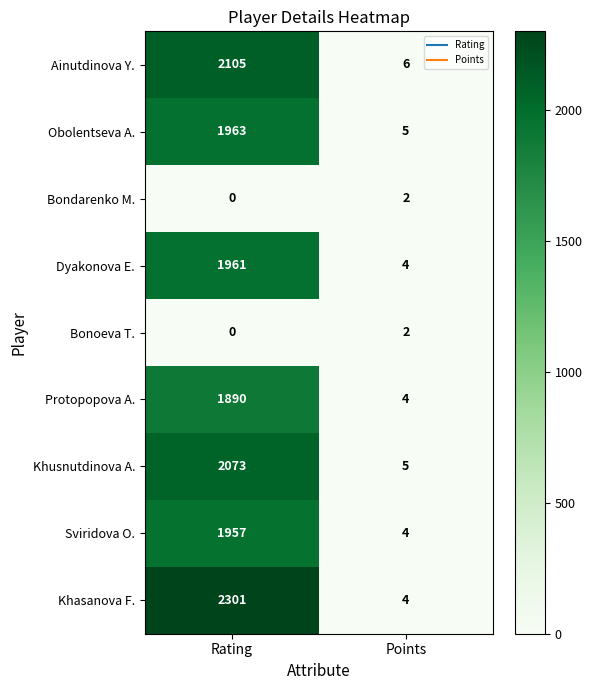

Is it true that Dyakonova E. equals 1961 at Rating?

True